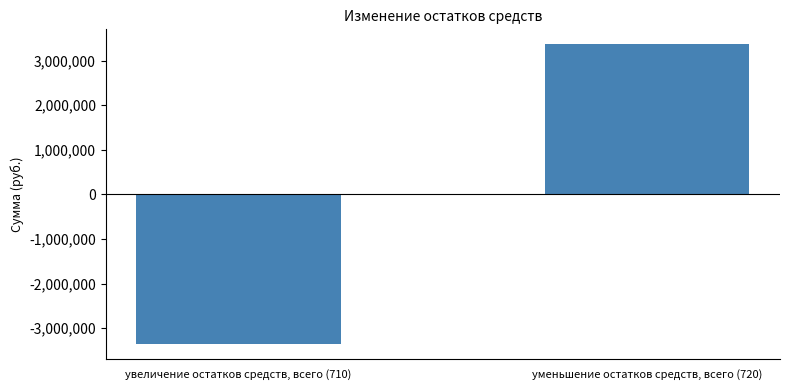

What is the approximate value at увеличение остатков средств, всего (710)?

-3363084.2